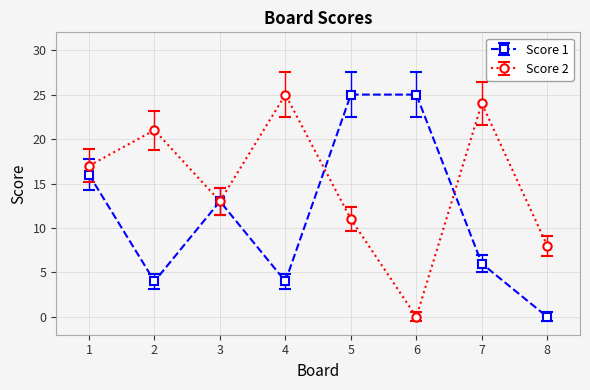

Is the value of Score 2 at 6 greater than the value of Score 1 at 1?

No